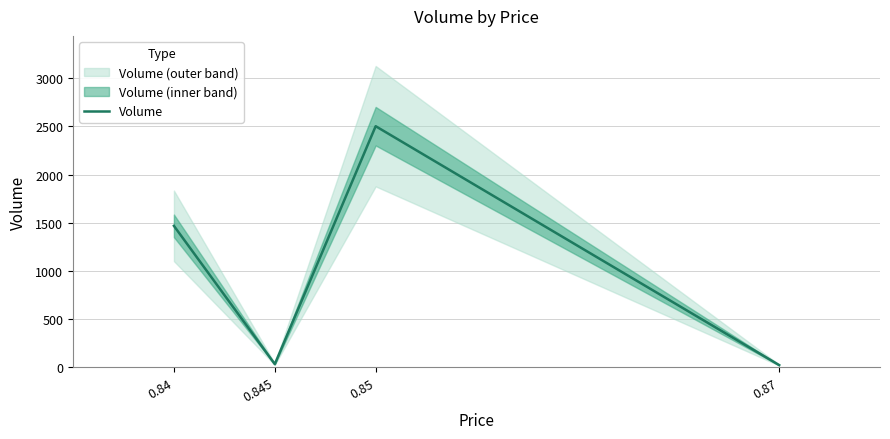

Does the chart display data point markers on the line(s)?

No